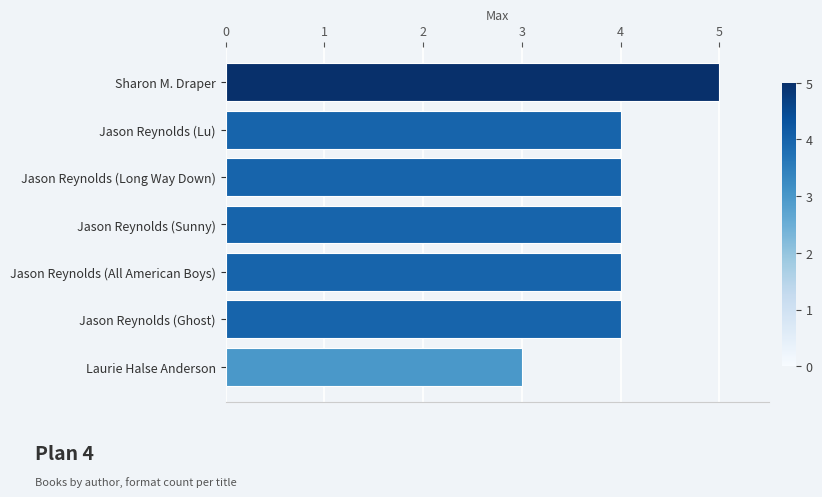

Read the value at Jason Reynolds (Long Way Down).

4